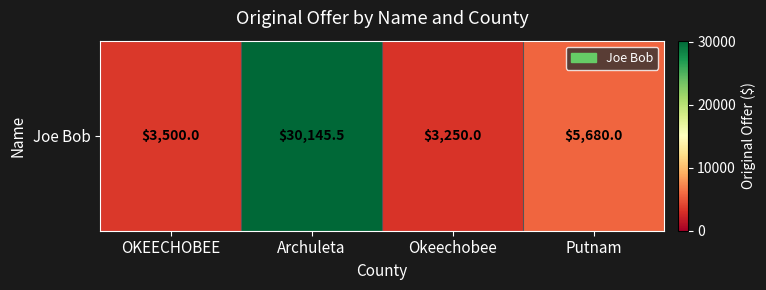

True or false: the data shows 5680.0 at Putnam.

True